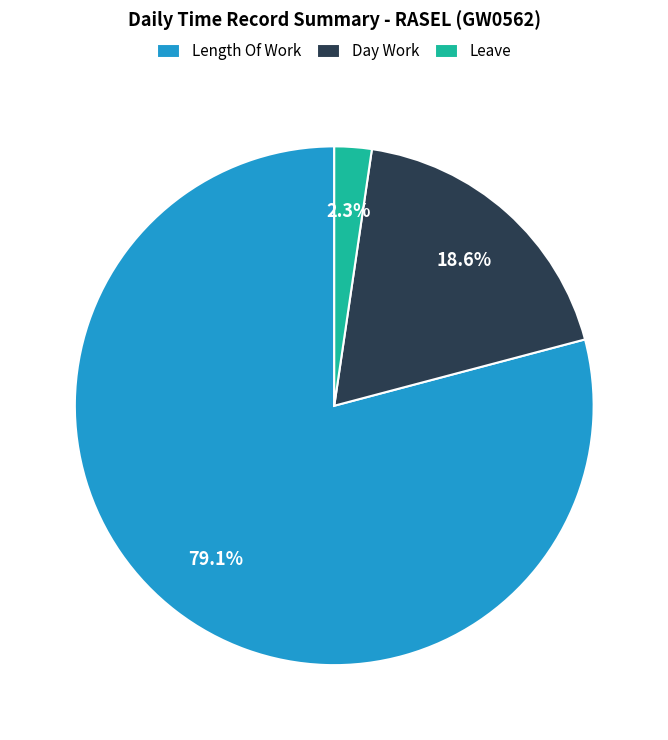

Which slice is the largest?

Length Of Work